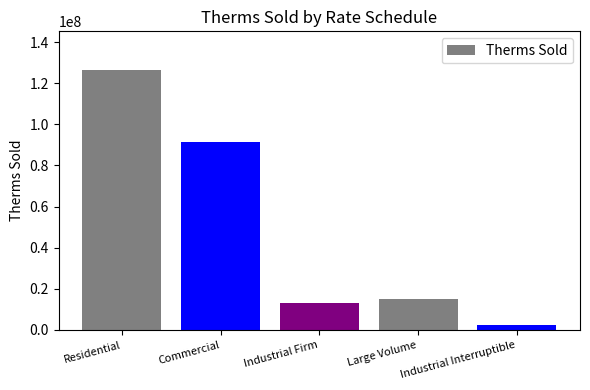

Reading left to right, list all the values displayed in this chart.

Residential=126254321.9	Commercial=91432235.8	Industrial Firm=13193653.1	Large Volume=14916789.1	Industrial Interruptible=2384124.1